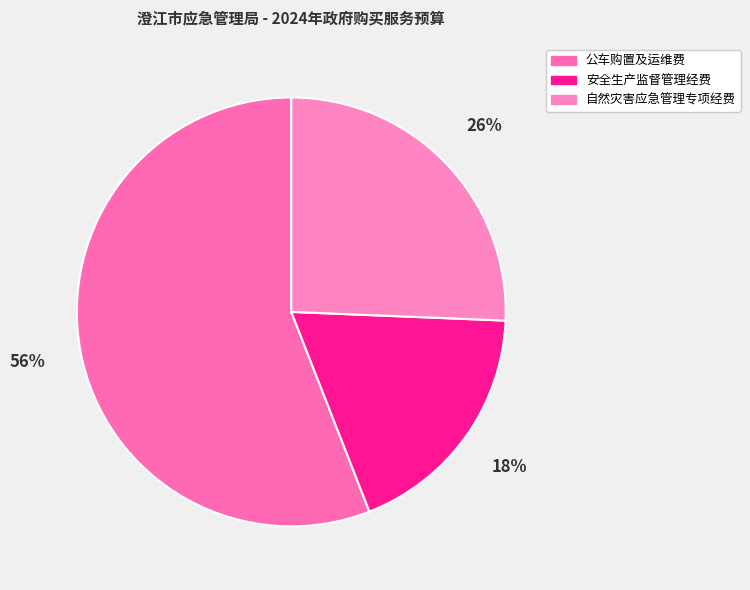

Do 安全生产监督管理经费 and 公车购置及运维费 together represent more than half of the pie?

Yes